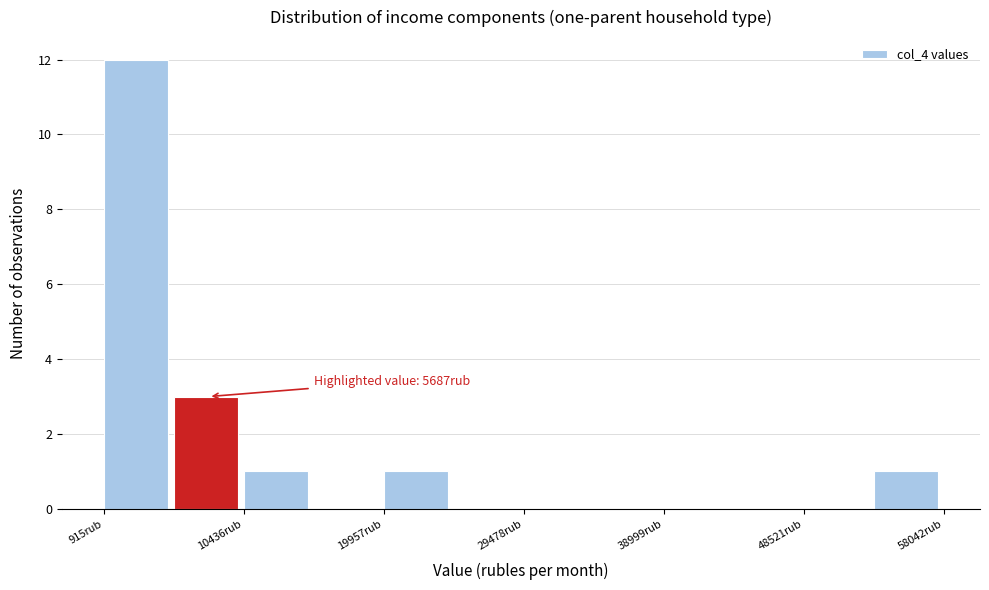

Which range on the x-axis has the tallest bar?

1000 to 6000